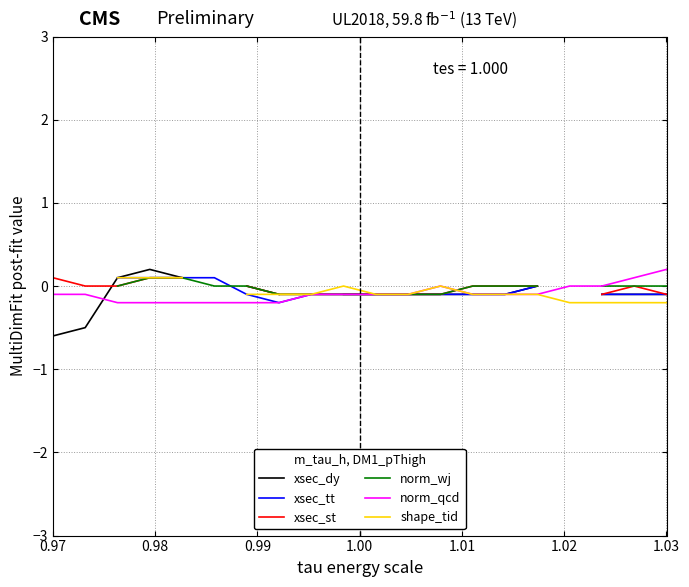

Count the number of data series in this chart.

6